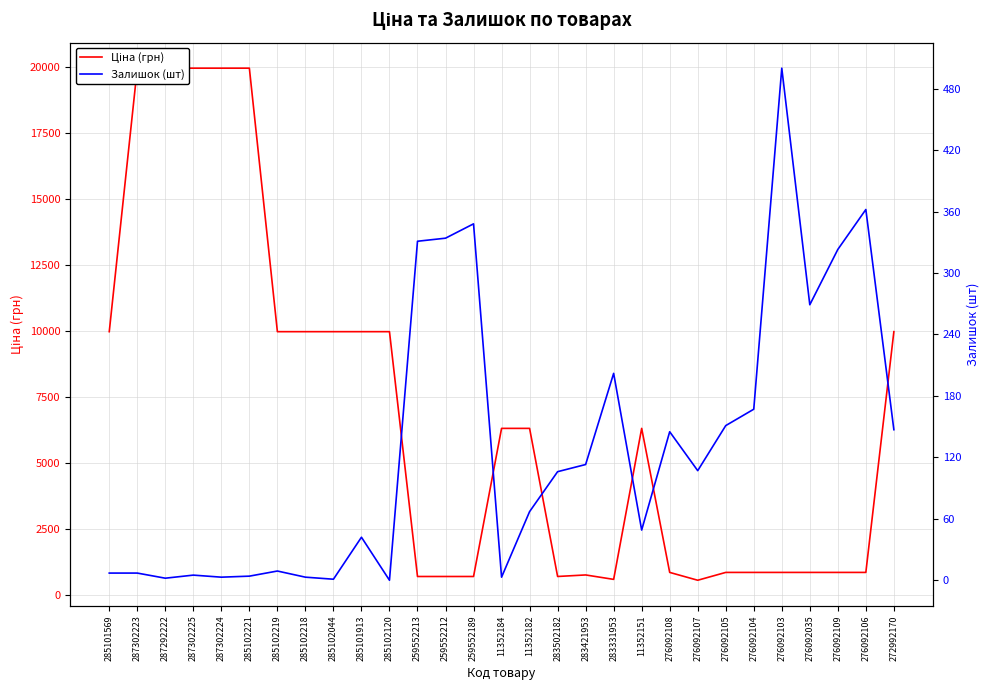

True or false: Залишок (шт) and Ціна (грн) intersect in this chart.

False